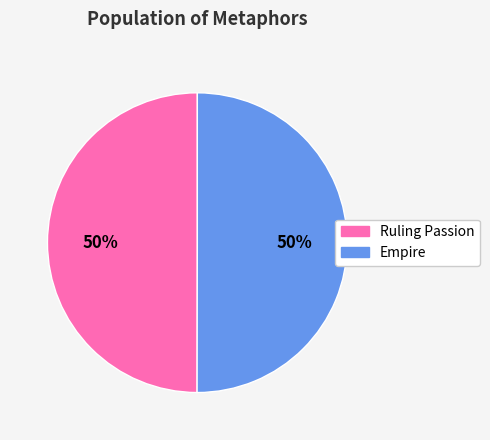

Is it true that Empire is 38% of the pie?

False